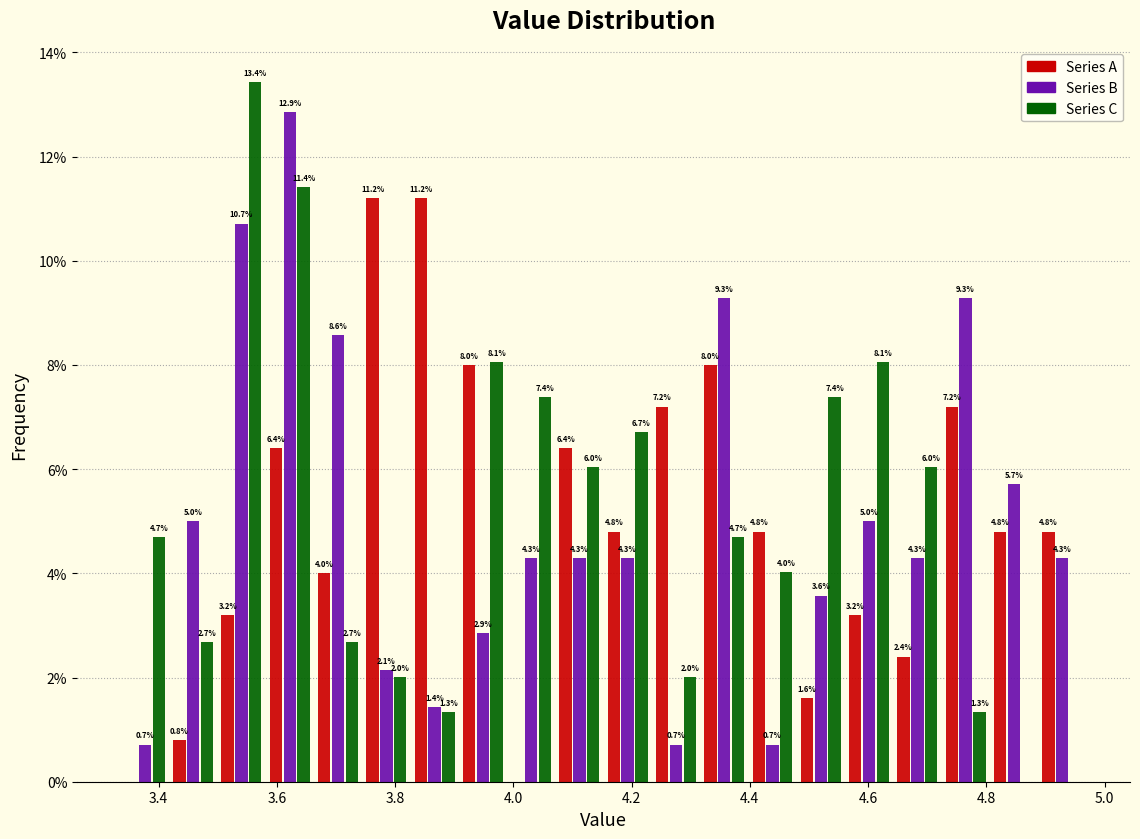

In the Series B series, which range on the x-axis has the tallest bar?

3.58 to 3.66